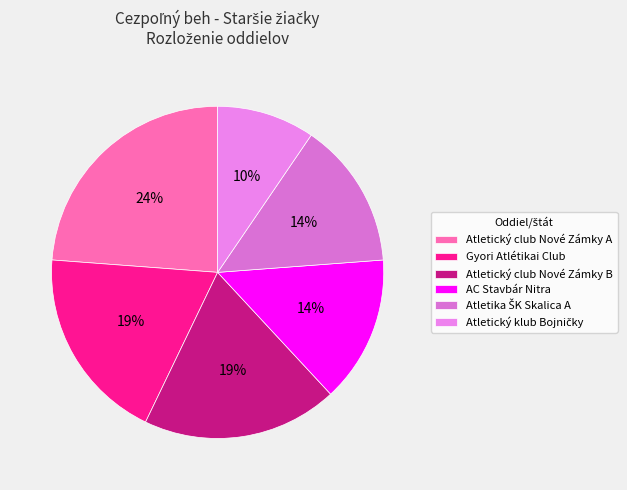

Is it true that Atletický club Nové Zámky A is 24% of the pie?

True